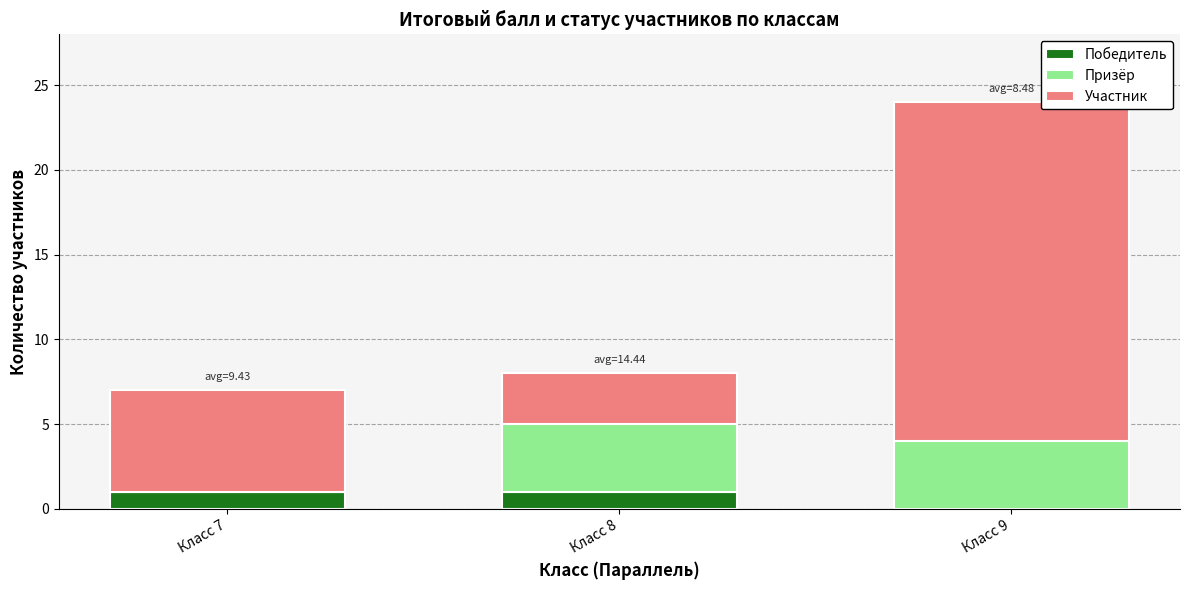

The Победитель series shows 1 at Класс 9. True or false?

False